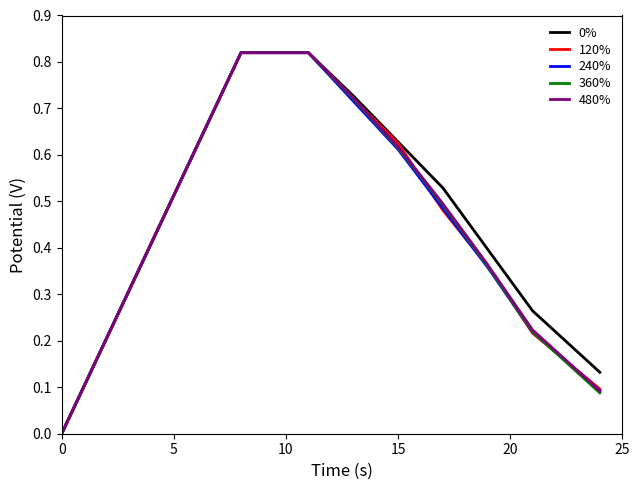

Reading right to left, what are all the values shown in this chart?

Orthophospht: 0.1	0.3	0.4	0.5	0.6	0.7	0.8	0.8	0.8	0.6	0.4	0.2	0.0
Nitrite-N: 0.1	0.2	0.4	0.5	0.6	0.7	0.8	0.8	0.8	0.6	0.4	0.2	0.0
Ammonia(N): 0.1	0.2	0.4	0.5	0.6	0.7	0.8	0.8	0.8	0.6	0.4	0.2	0.0
Nitrate-N: 0.1	0.2	0.4	0.5	0.6	0.7	0.8	0.8	0.8	0.6	0.4	0.2	0.0
N Oxidised: 0.1	0.2	0.4	0.5	0.6	0.7	0.8	0.8	0.8	0.6	0.4	0.2	0.0